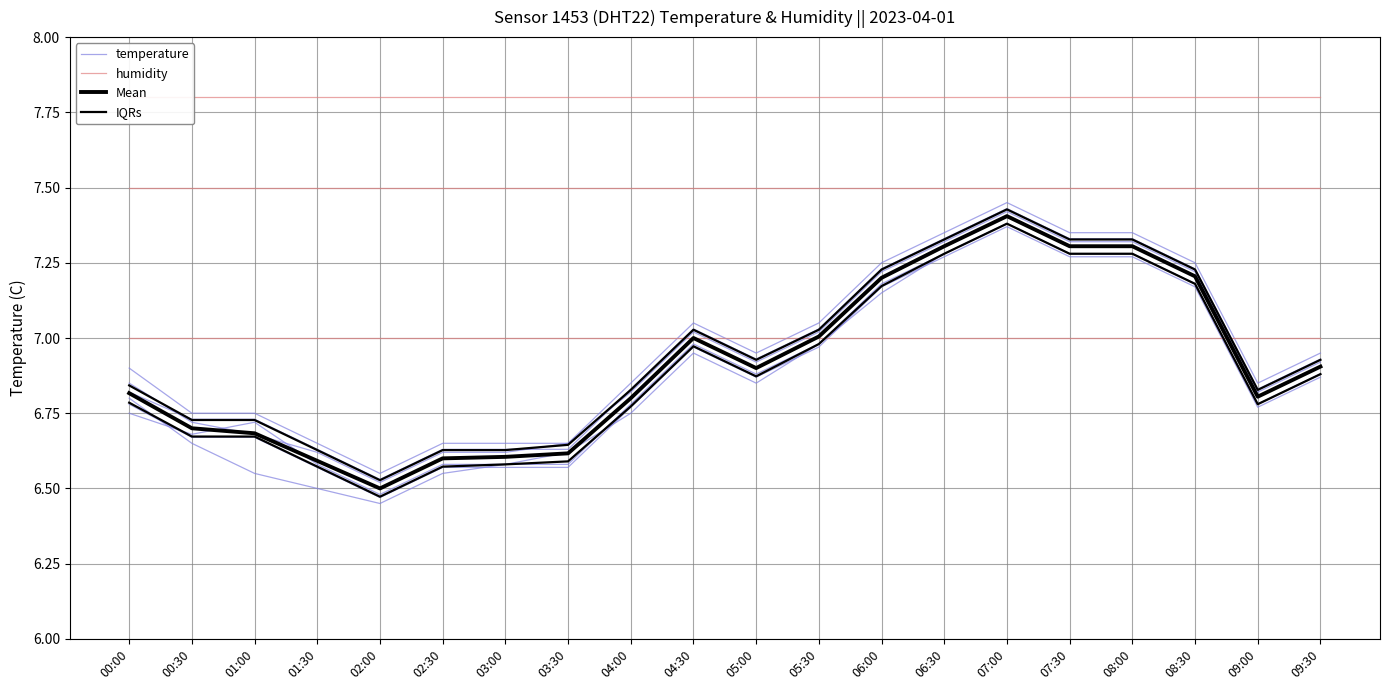

Count the number of categories in the chart.

20